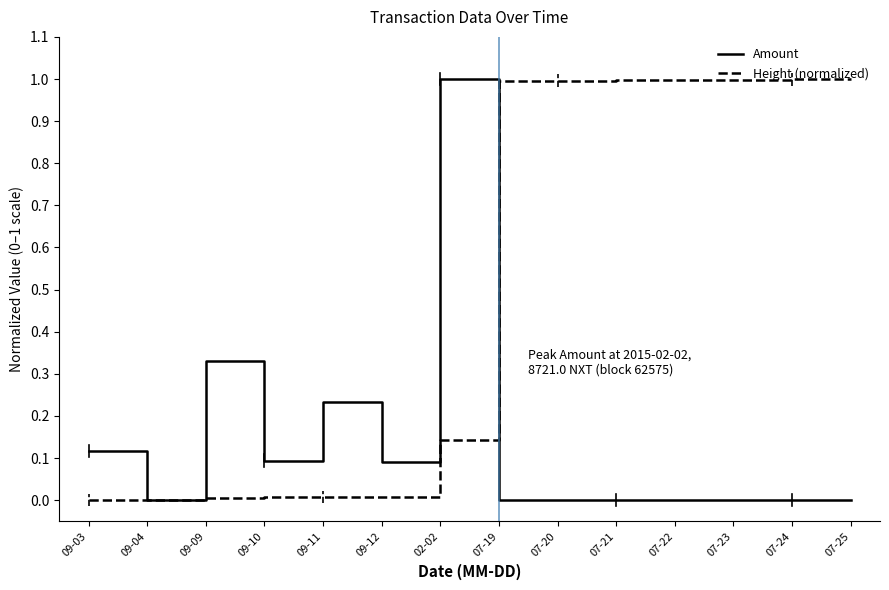

After their last crossing, which series has the higher values: Amount or Height (normalized)?

Height (normalized)